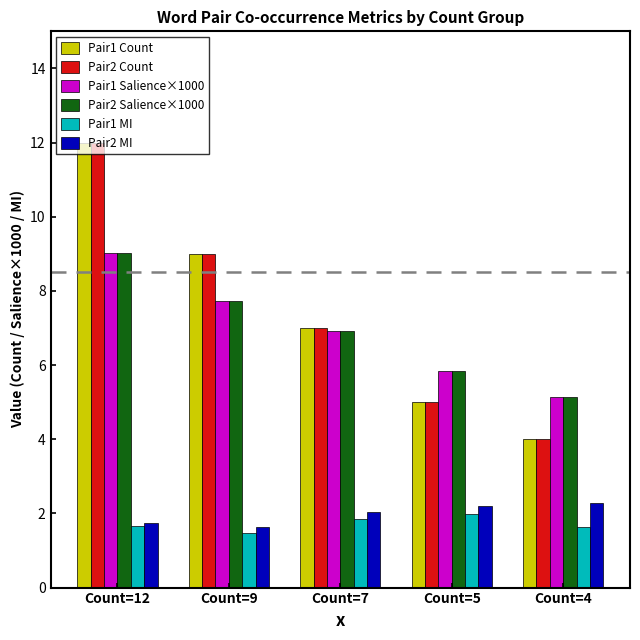

What is the total value across all series at Count=7?

31.8